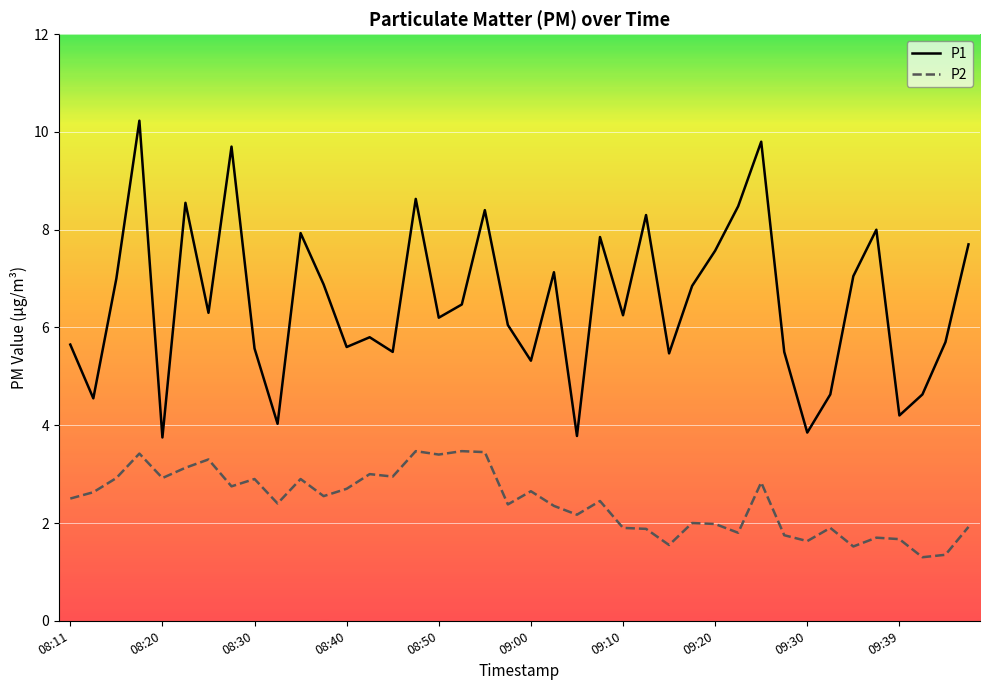

True or false: P2 and P1 intersect in this chart.

False